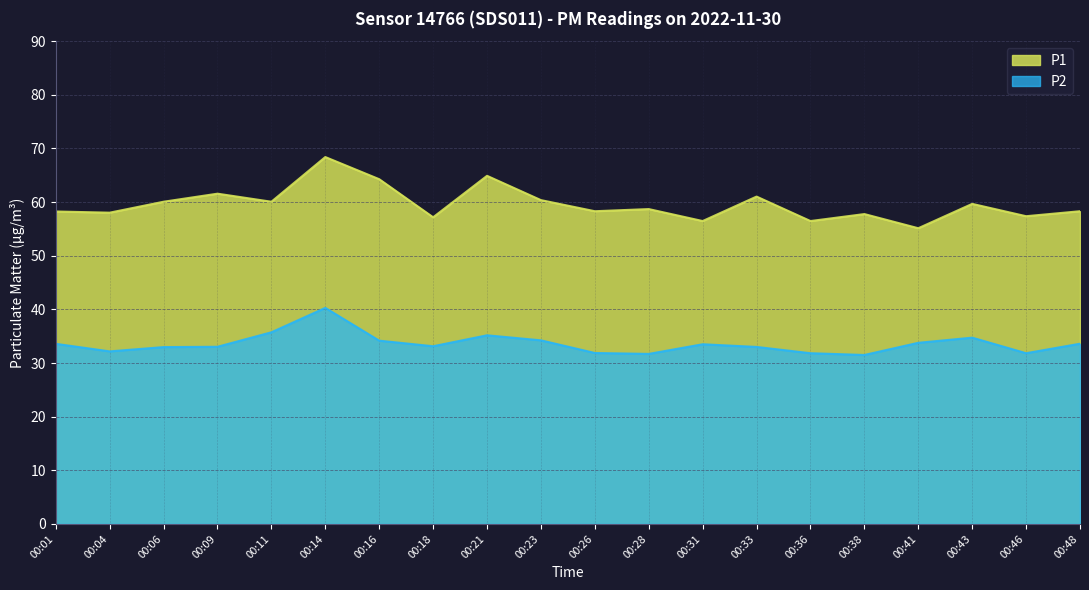

What is the value of the P1 point at the 10th from the left?

60.4